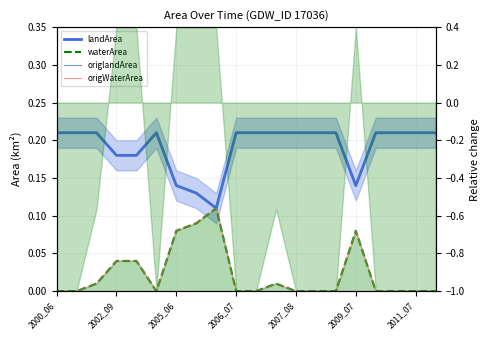

Is the value of origWaterArea at 17 greater than the value of landArea line at 19?

No